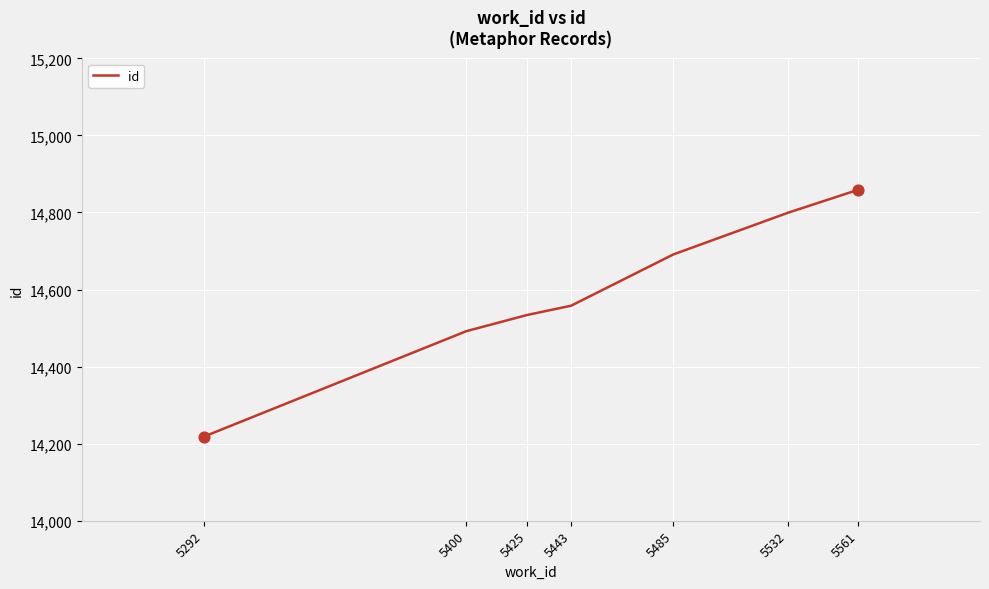

Between 5443 and 5292, which is larger?

5443